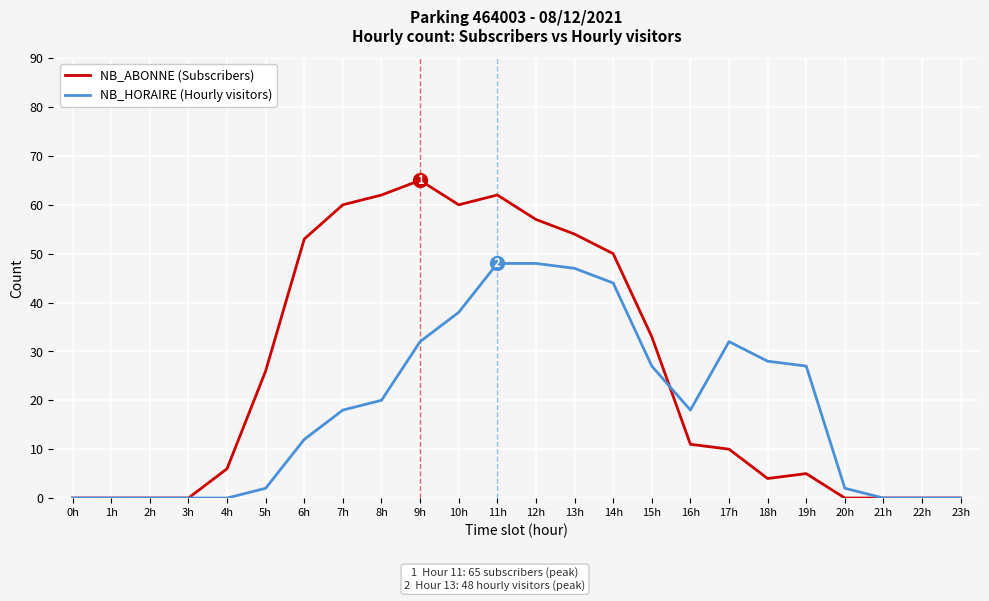

What position from the left is 6h?

7